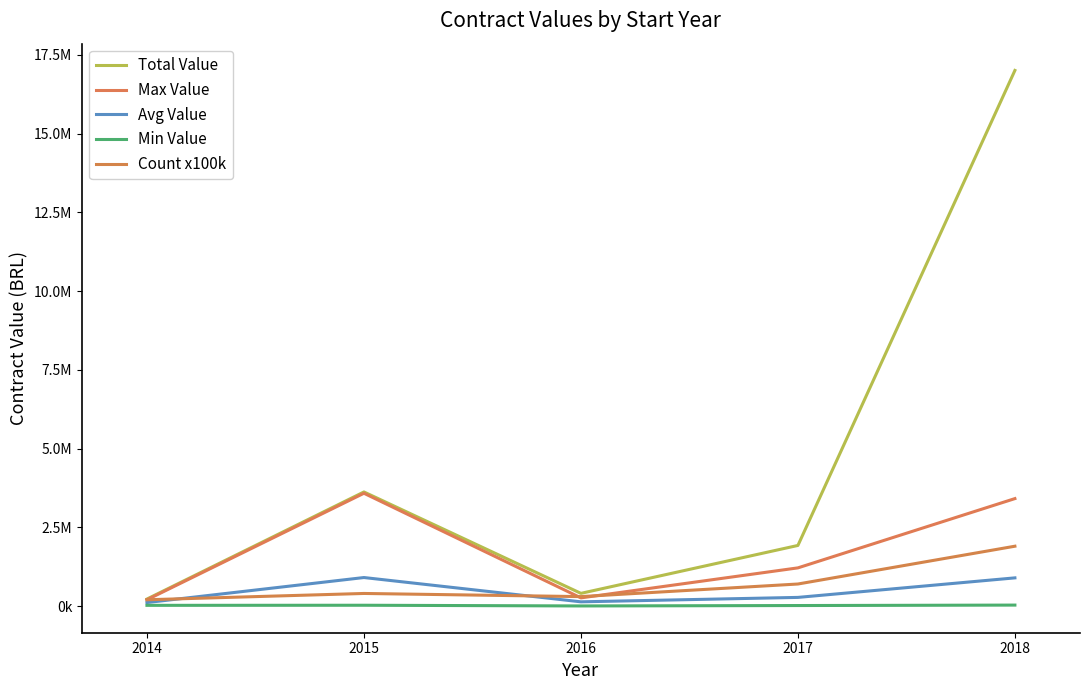

Does the chart have visible grid lines?

No